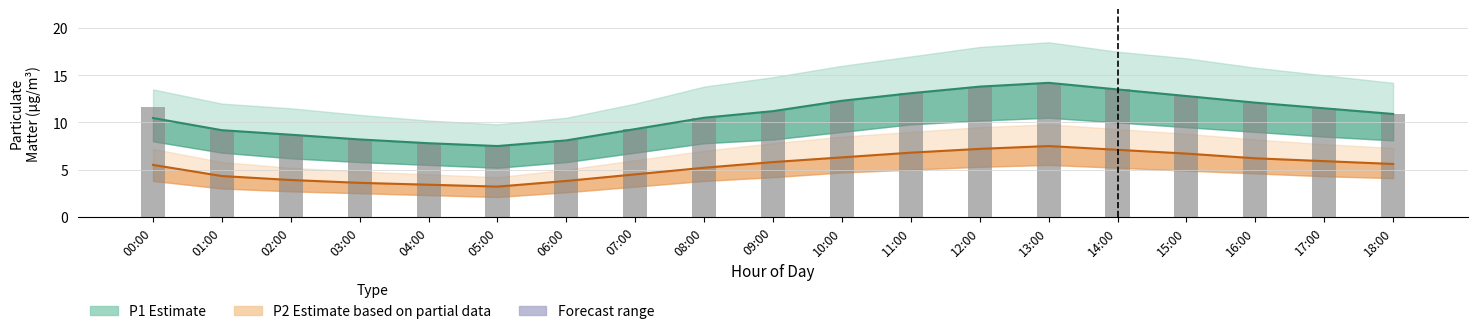

What is the minimum value for P1 mean?

7.5